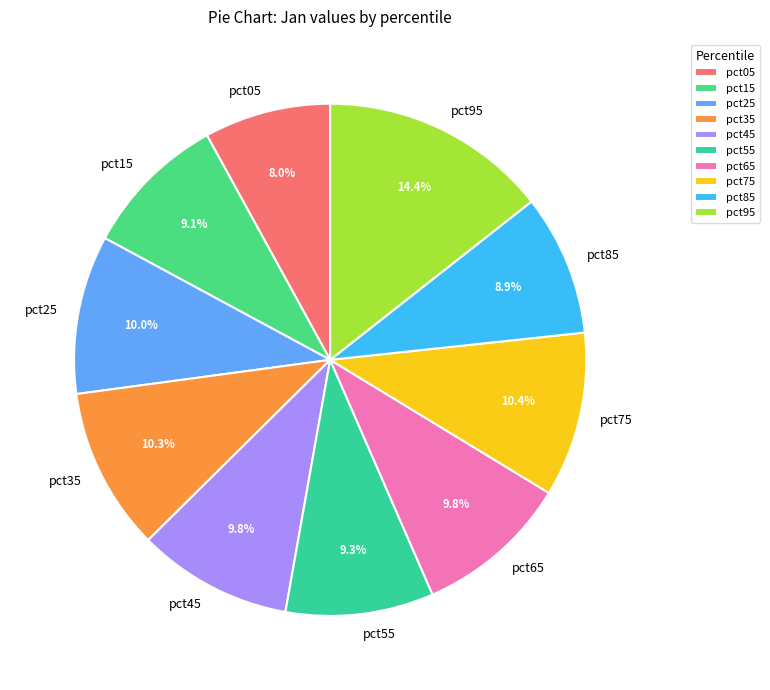

Is it true that pct25 is 10% of the pie?

True